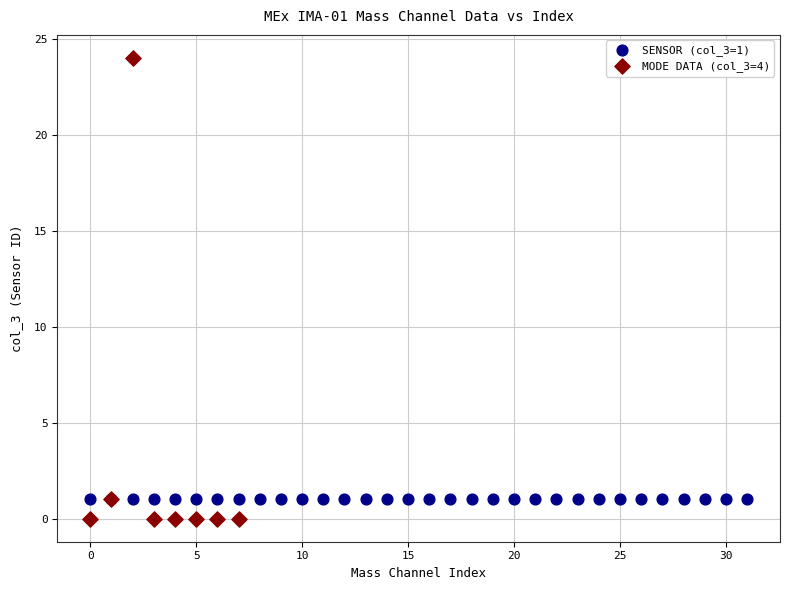

Which series contains the lowest Y value?

MODE DATA (col_3=4)